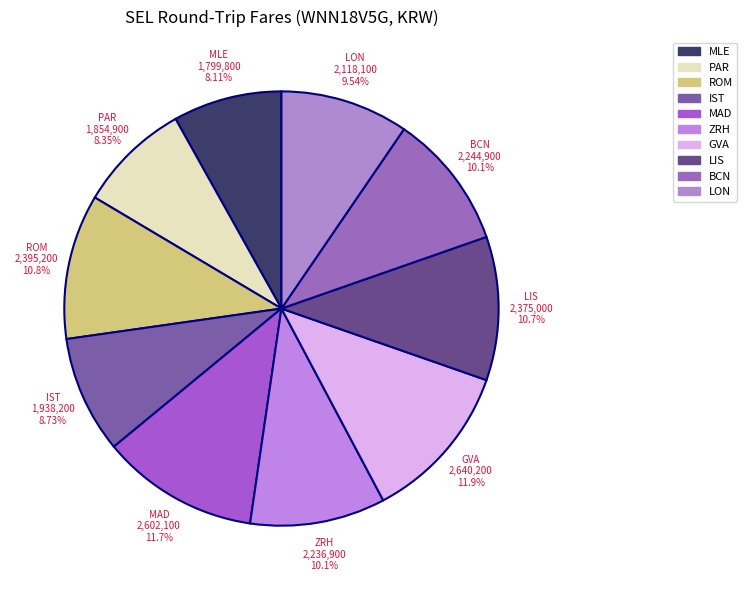

How many slices are in this pie chart?

10